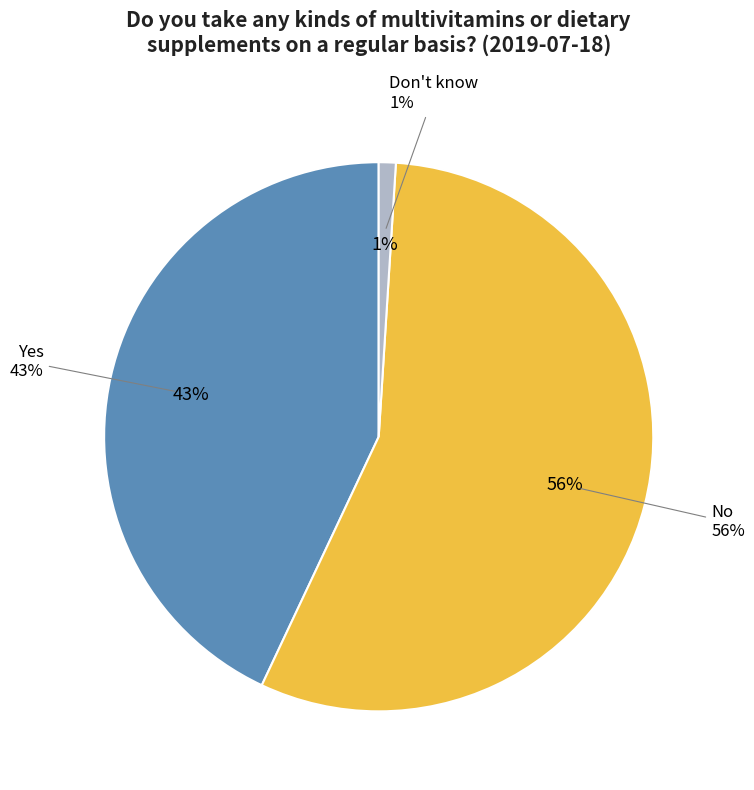

Which has a higher value, Yes or No?

No